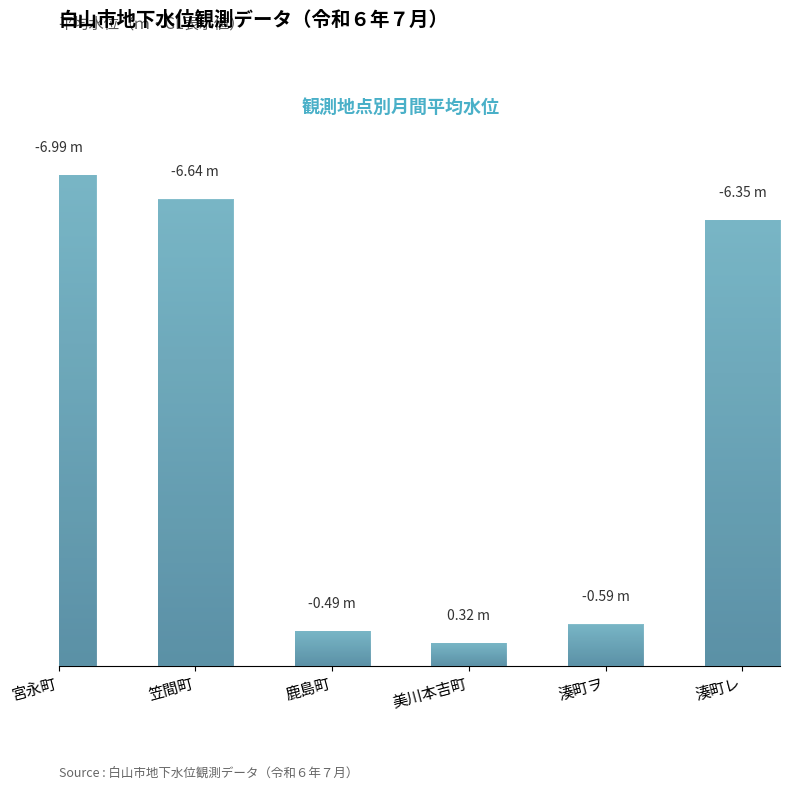

What is the average value of the 笠間町 series?

-6.6